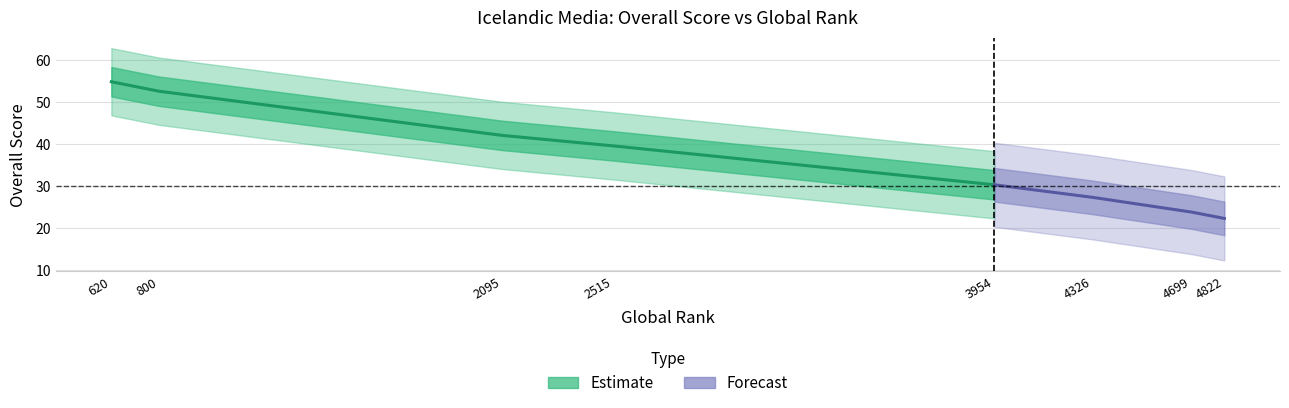

True or false: the data shows 36.4 at 4326.

False